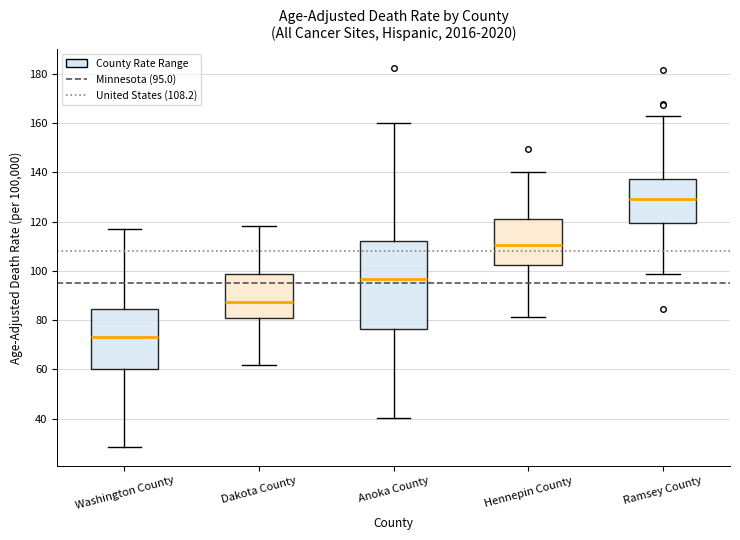

Where is the lower edge of the box for Washington County on the y-axis? The values are not printed on the chart, so give them approximately, as read against the axis.

60